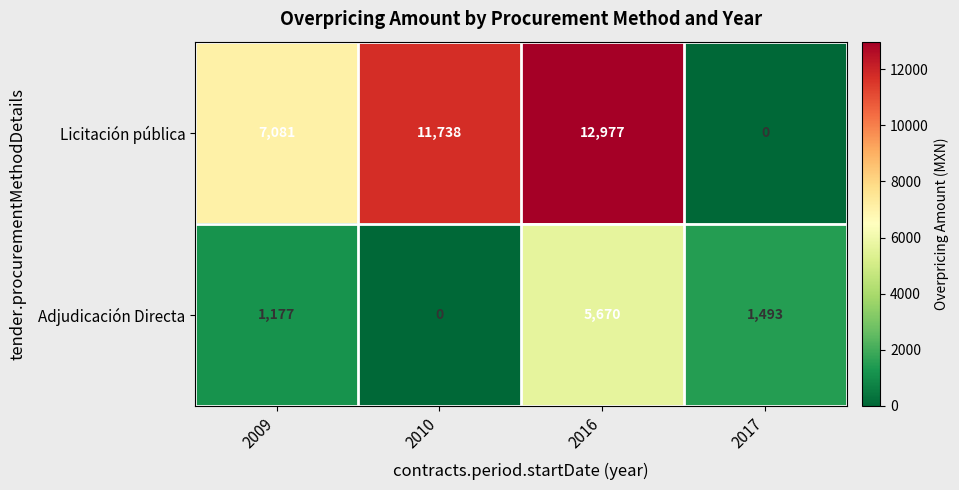

Which series has the largest range (max minus min)?

Licitación pública